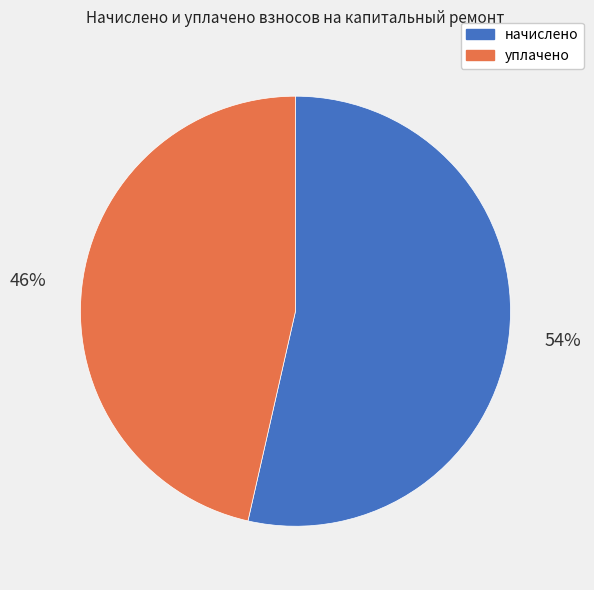

Count the number of slices in the pie.

2